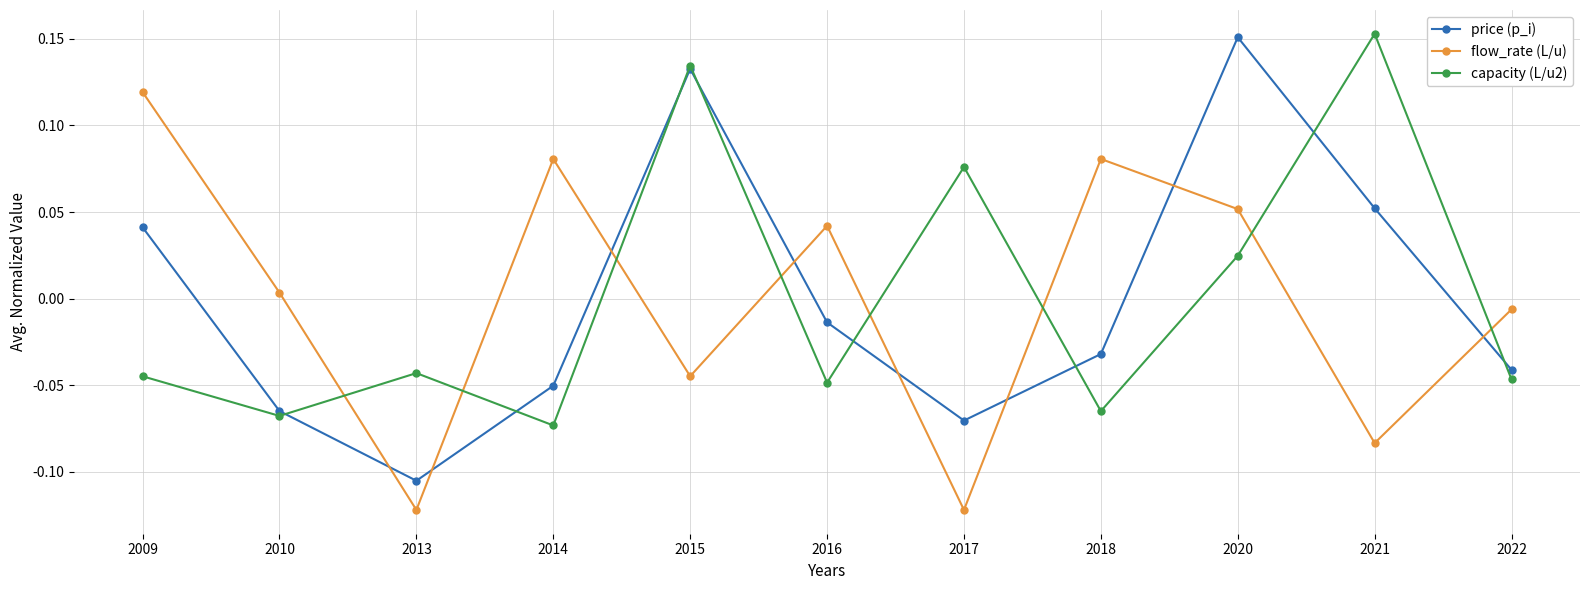

At how many categories does at least one series exceed 0?

9